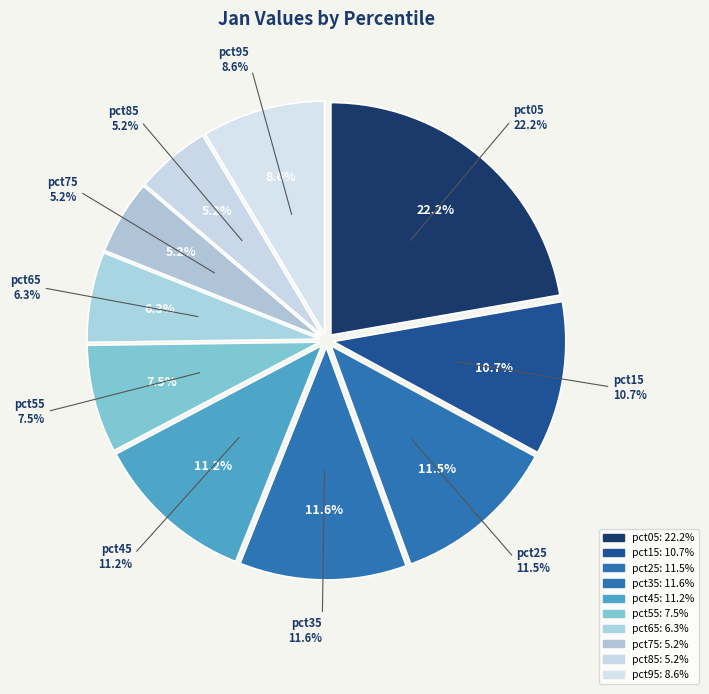

Is there a majority slice in this chart?

No